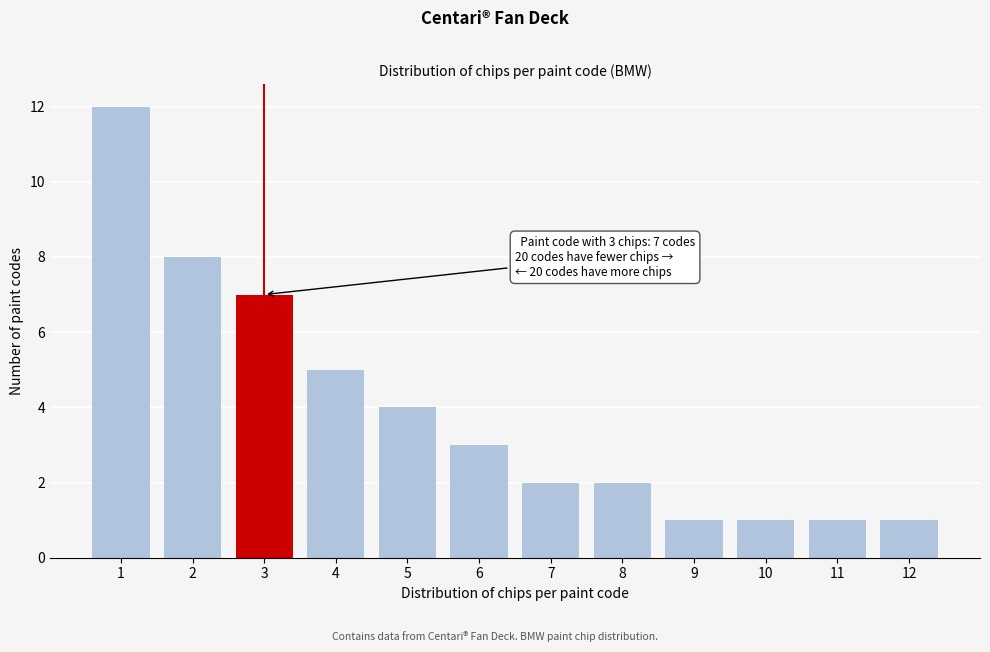

Reading left to right, transcribe all the data shown in this chart.

12	8	7	5	4	3	2	2	1	1	1	1